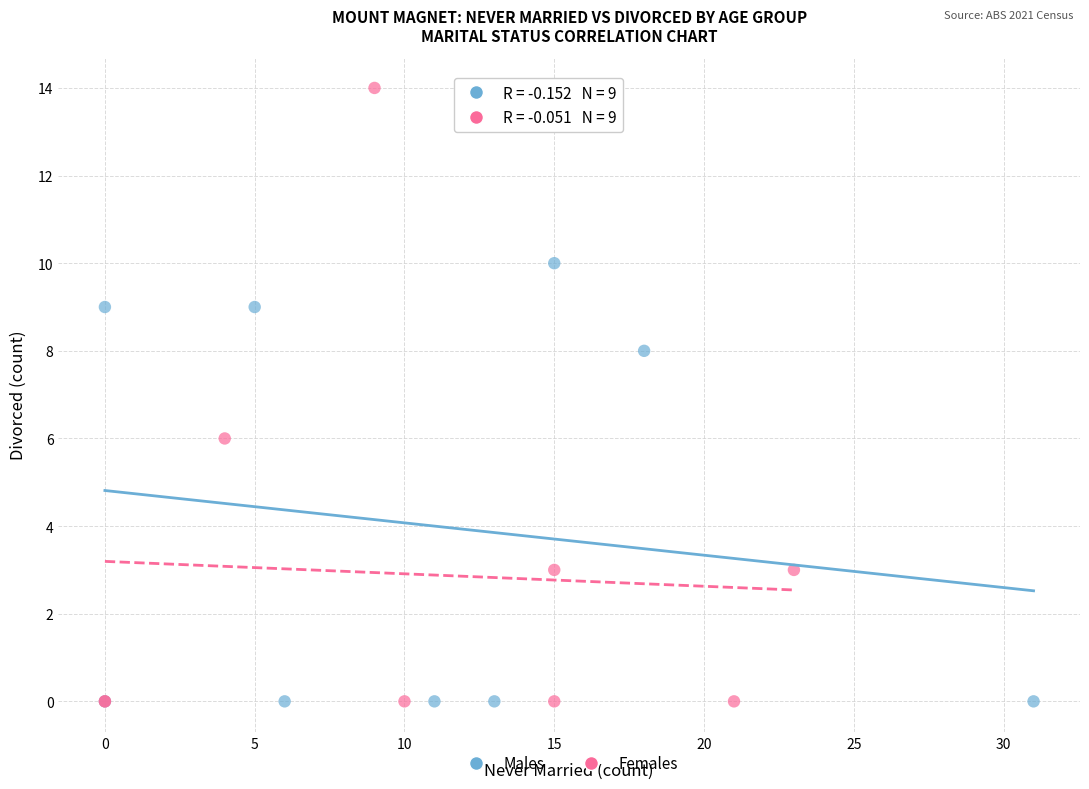

Which series reaches the maximum Y coordinate?

Females